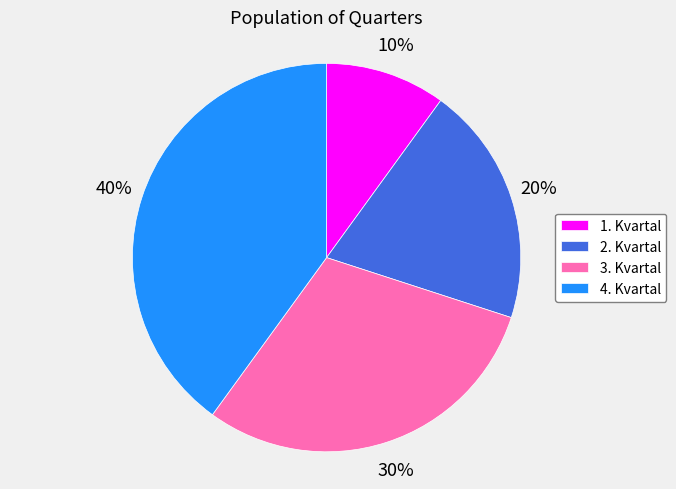

What percentage is the 1. Kvartal slice, to the nearest percent?

10%